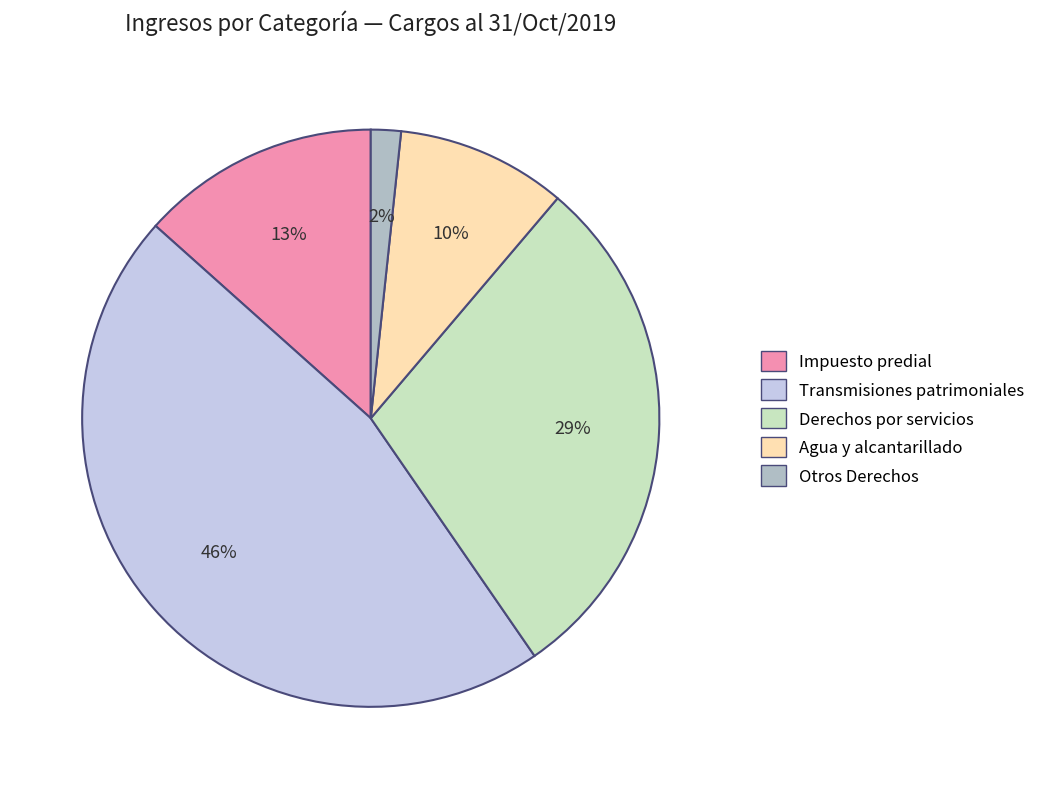

To the nearest percent, what is the difference between the Transmisiones patrimoniales and Impuesto predial slice percentages?

33%